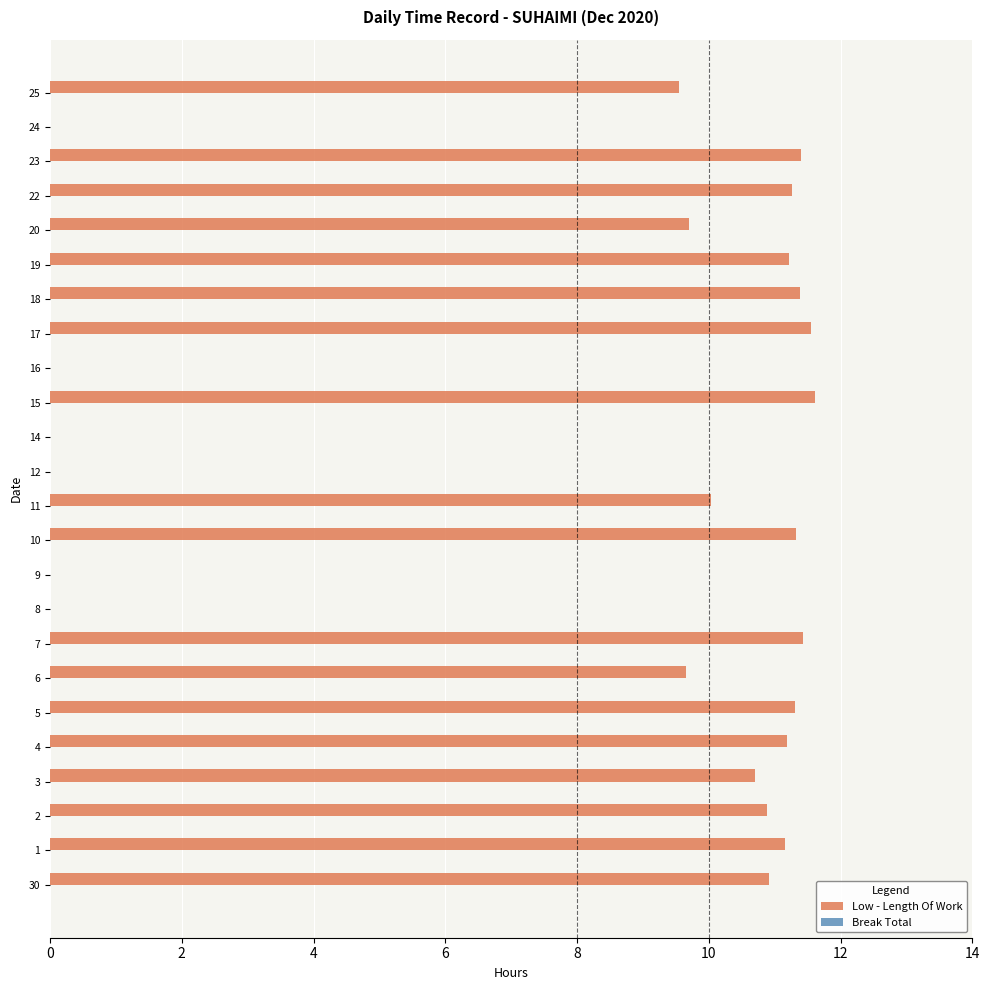

Are the bars grouped side by side (vs. stacked)?

No